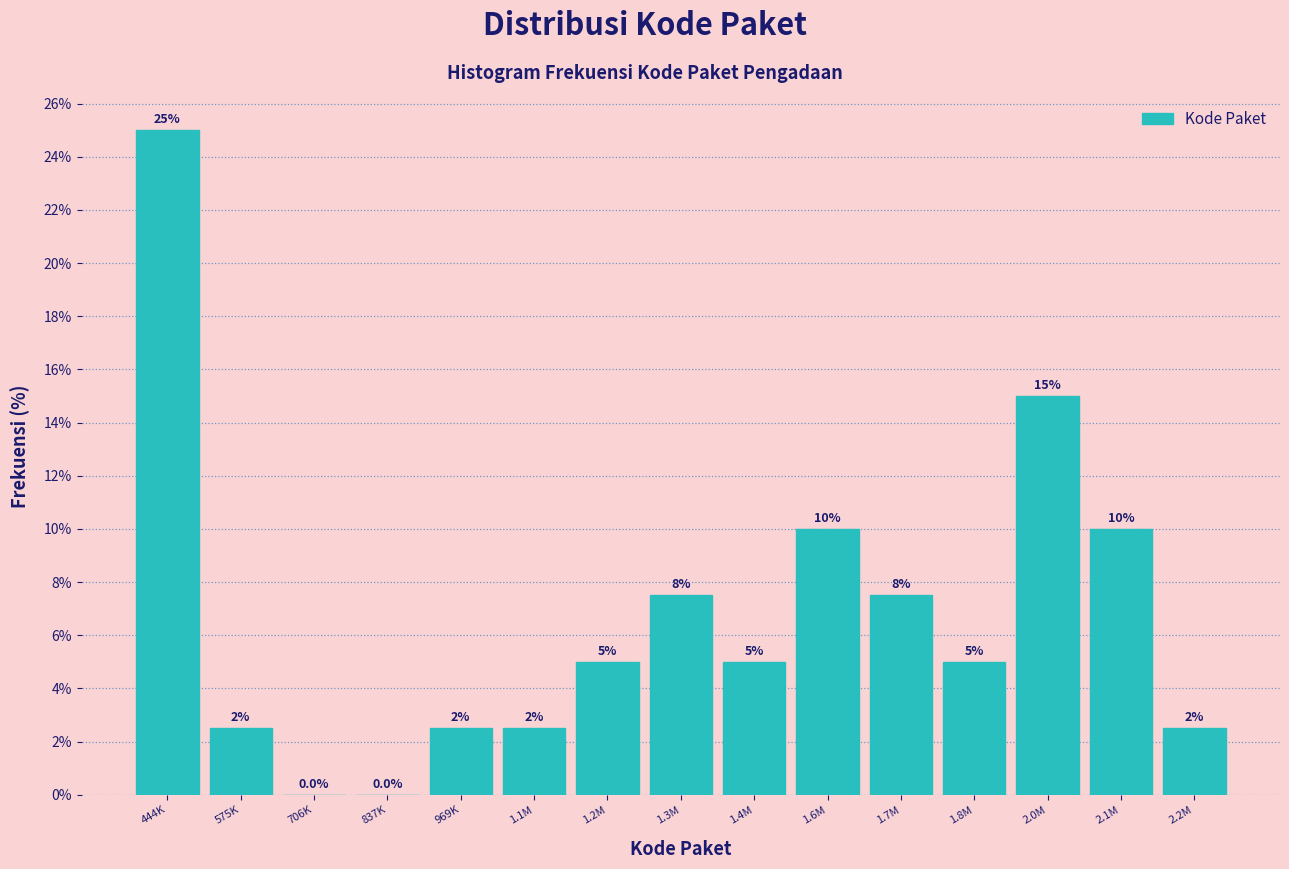

Reading left to right, transcribe all the data shown in this chart.

444K=25.0	575K=2.5	706K=0.0	837K=0.0	969K=2.5	1.1M=2.5	1.2M=5.0	1.3M=7.5	1.4M=5.0	1.6M=10.0	1.7M=7.5	1.8M=5.0	2.0M=15.0	2.1M=10.0	2.2M=2.5